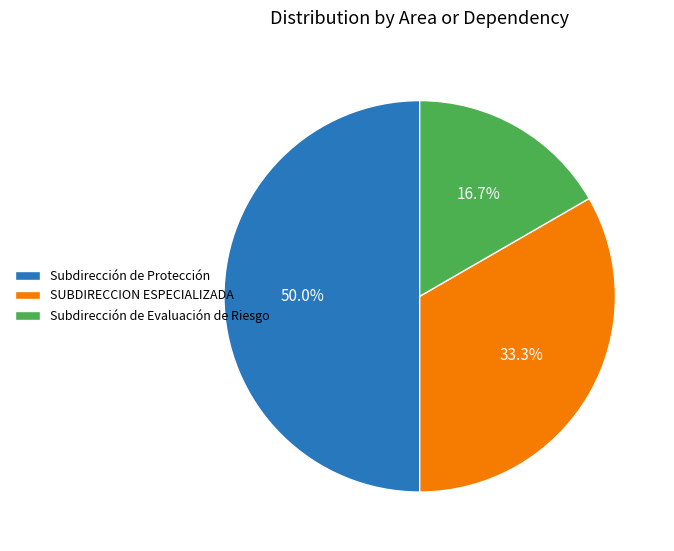

Combined, do Subdirección de Protección and SUBDIRECCION ESPECIALIZADA account for over 50%?

Yes